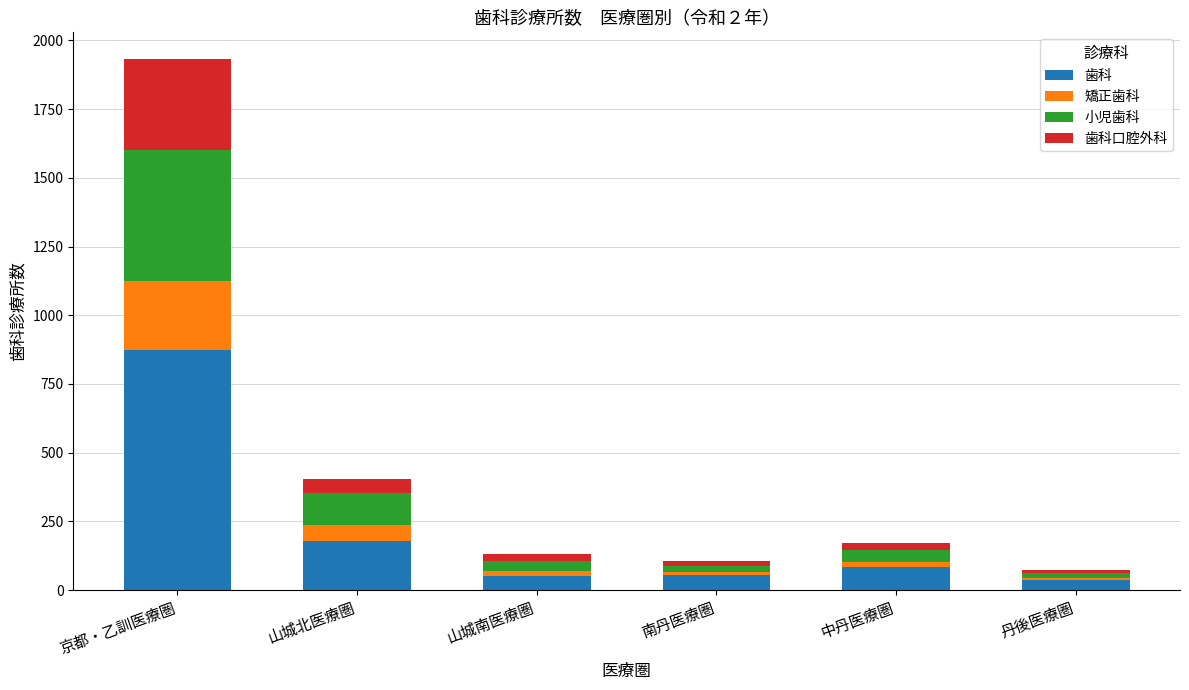

At which category is the sum across all series the highest?

京都・乙訓医療圏